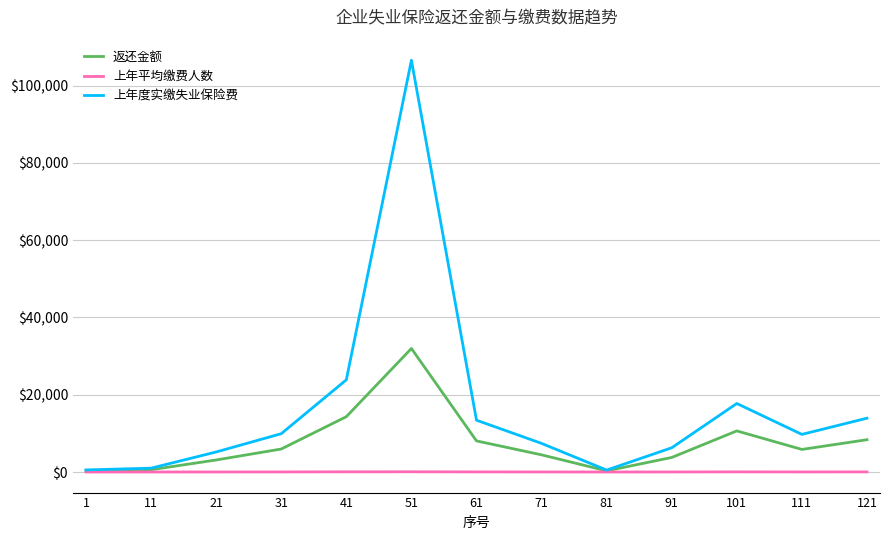

What is the lowest value of the 上年度实缴失业保险费 series?

493.6